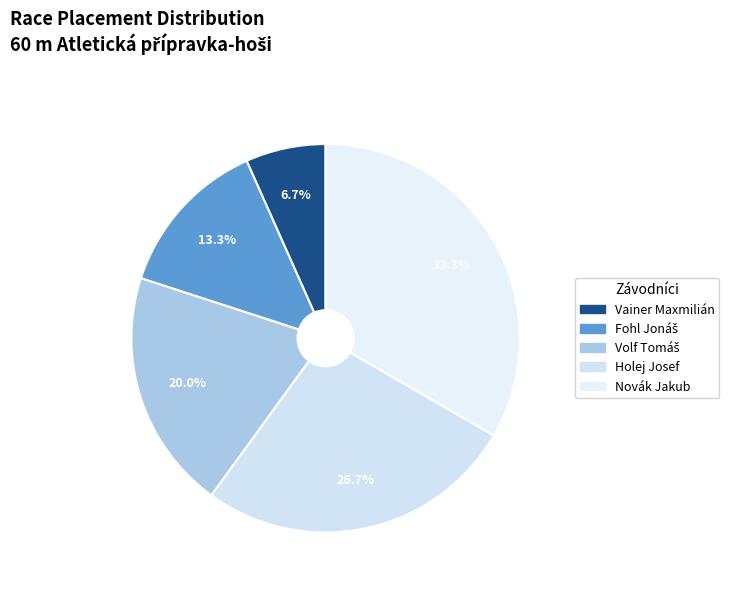

Count the number of slices in the pie.

5